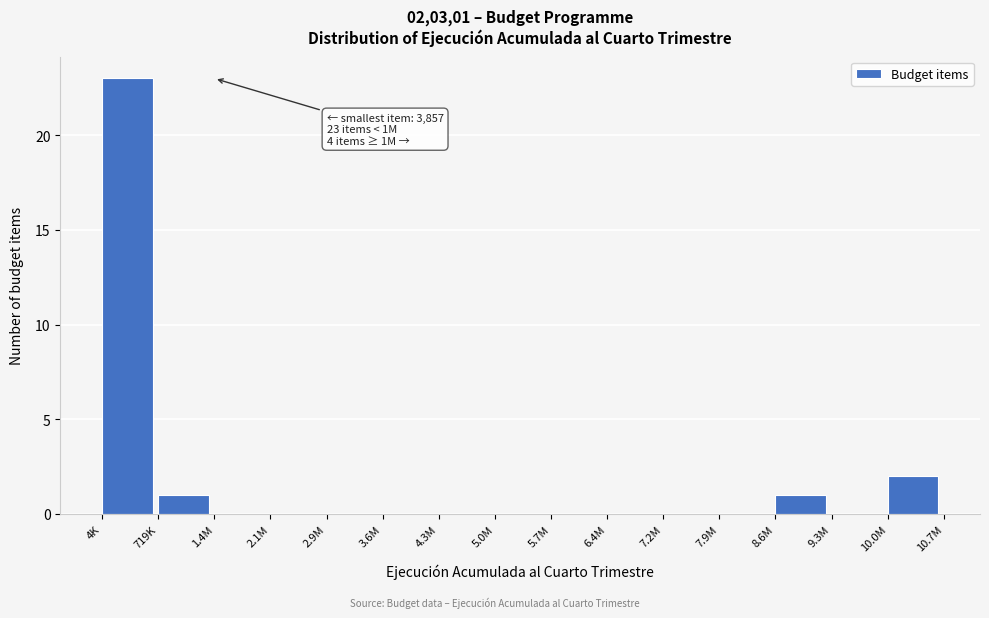

Reading left to right, what are all the values shown in this chart?

4K=23	719K=1	1.4M=0	2.1M=0	2.9M=0	3.6M=0	4.3M=0	5.0M=0	5.7M=0	6.4M=0	7.2M=0	7.9M=0	8.6M=1	9.3M=0	10.0M=2